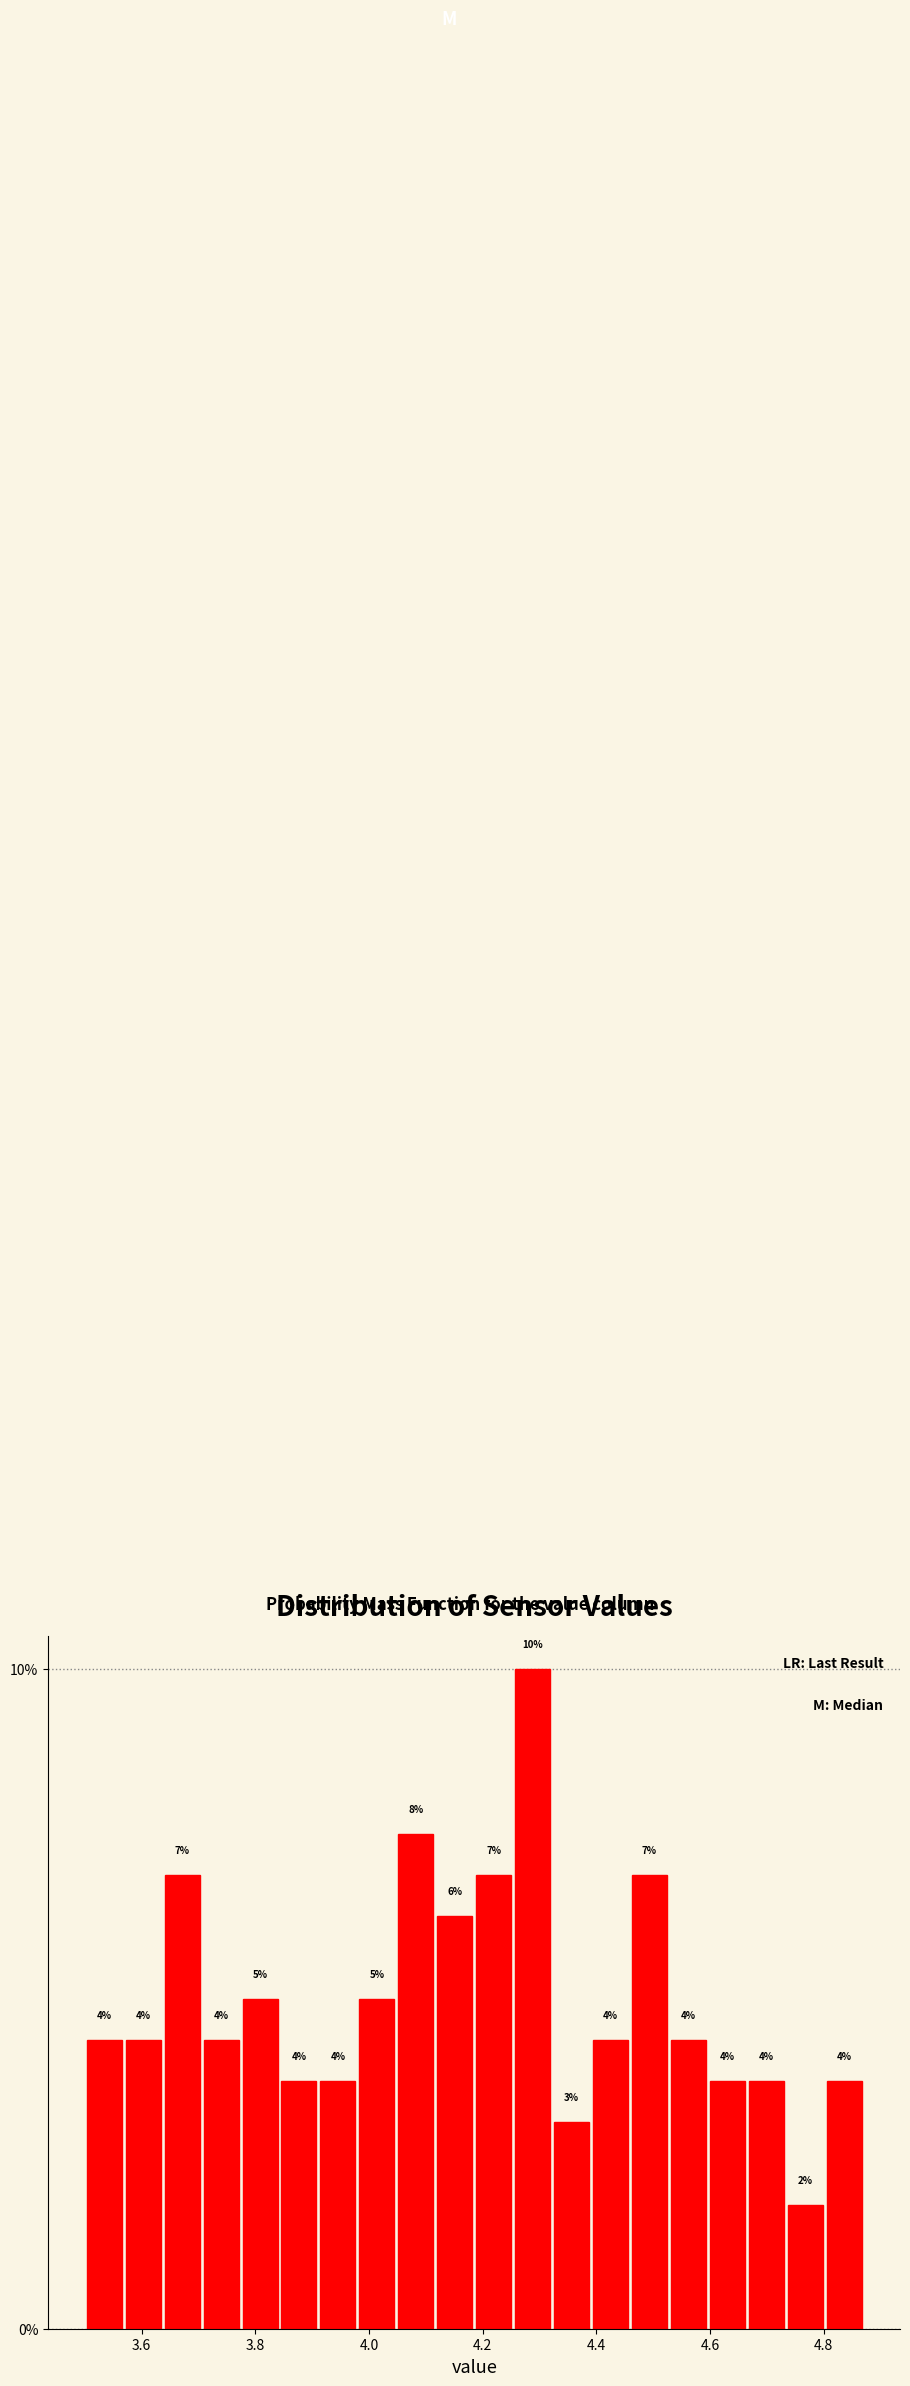

Read against the x-axis, roughly where is the centre of the tallest bar?

4.28